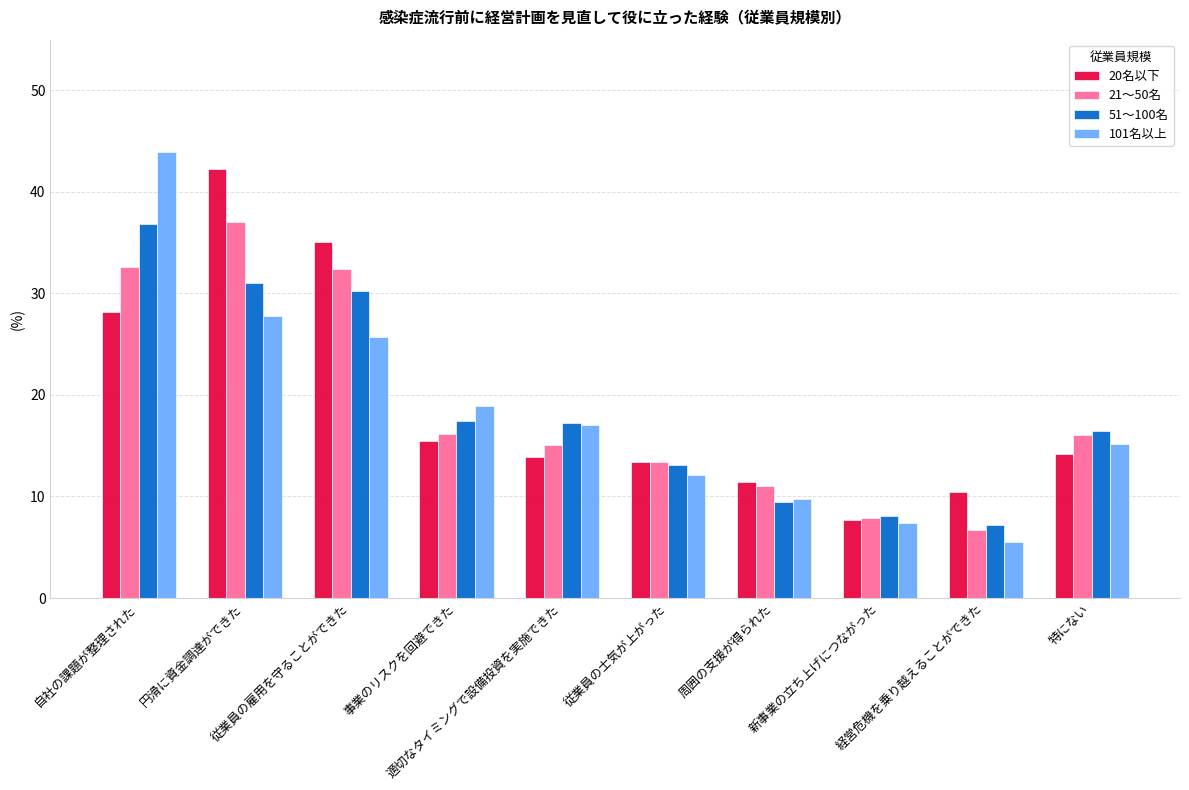

What is the total value across all series at 周囲の支援が得られた?

41.7